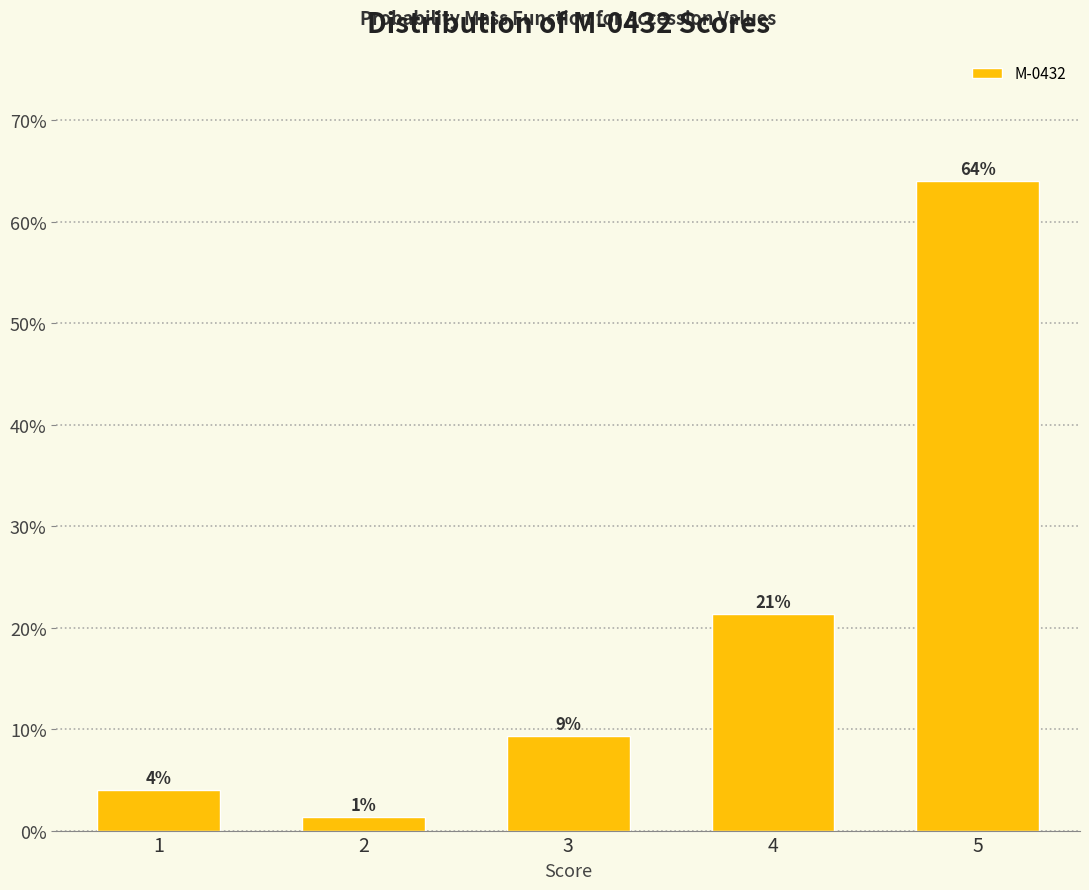

Are the bars horizontal?

No